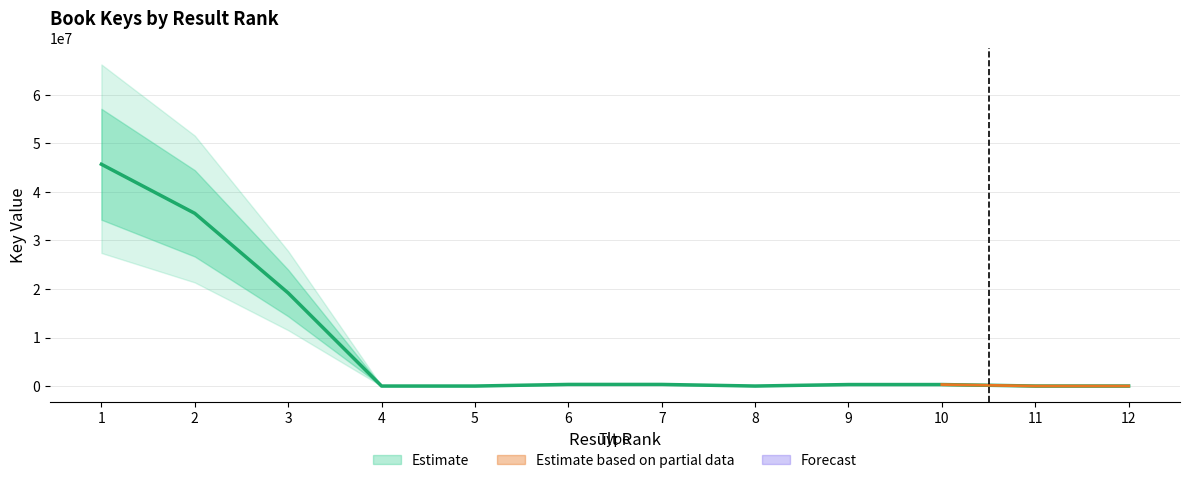

Reading left to right, extract all data points from this chart.

45710981	35595567	19184598	6567	5064	334602	334604	6566	311313	311261	6565	6563